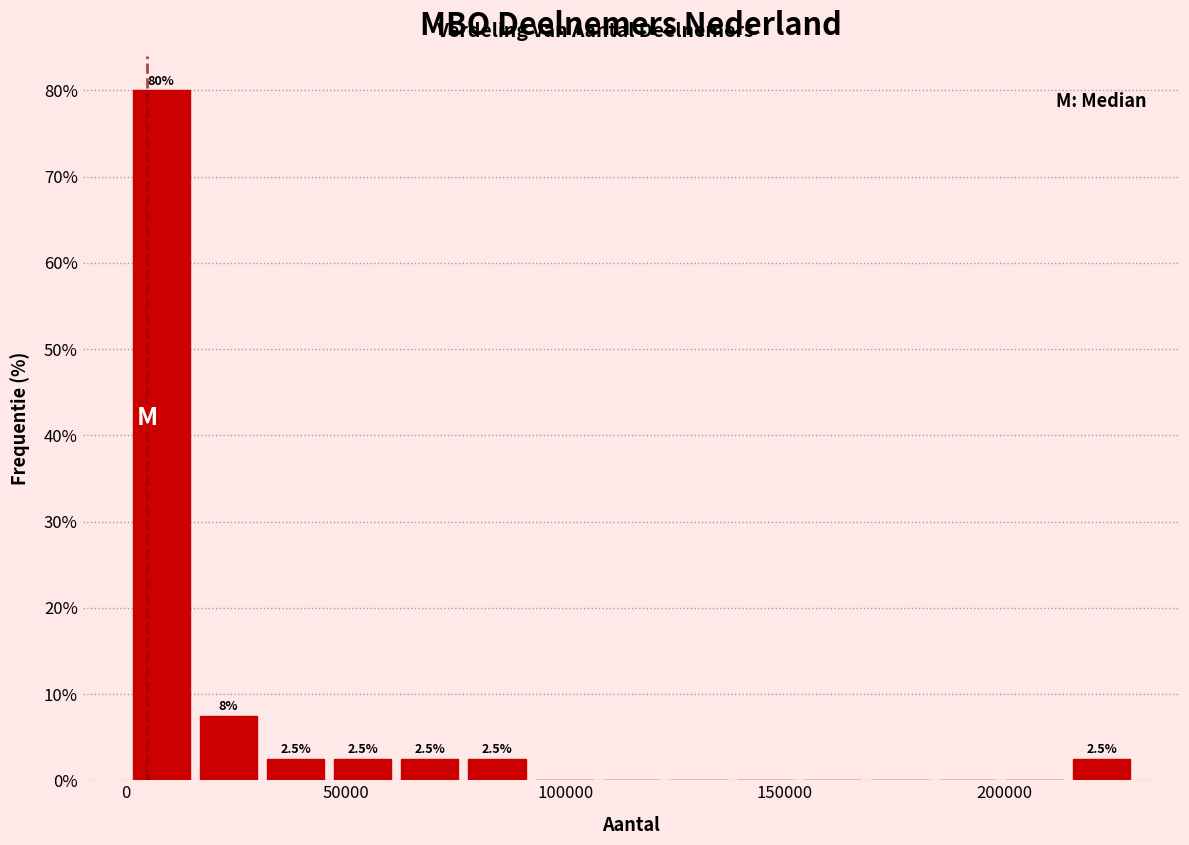

Read against the x-axis, roughly where is the centre of the tallest bar?

10000